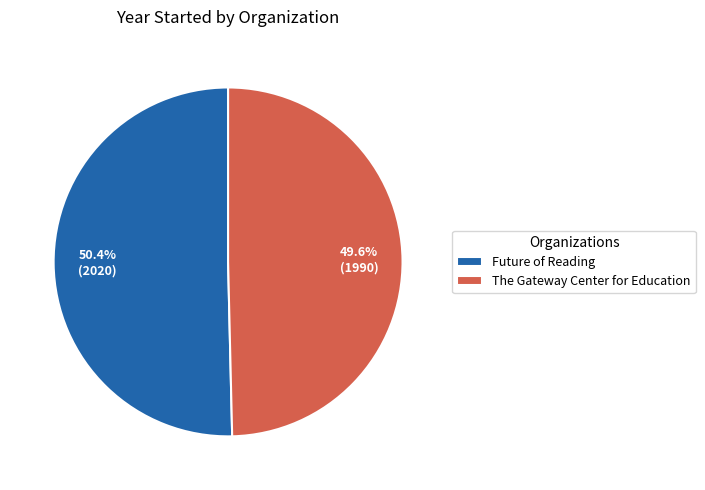

Which slice represents more than half of the pie?

Future of Reading